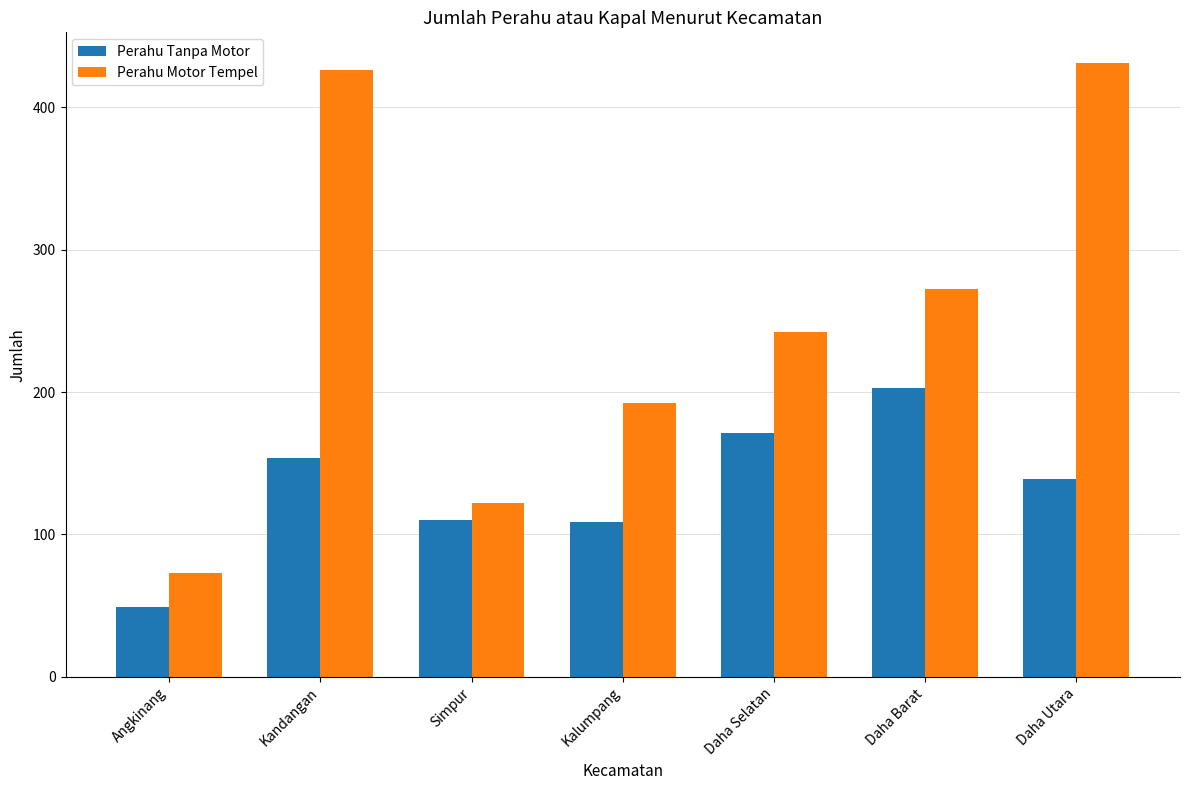

What is the lowest value of the Perahu Motor Tempel series?

73